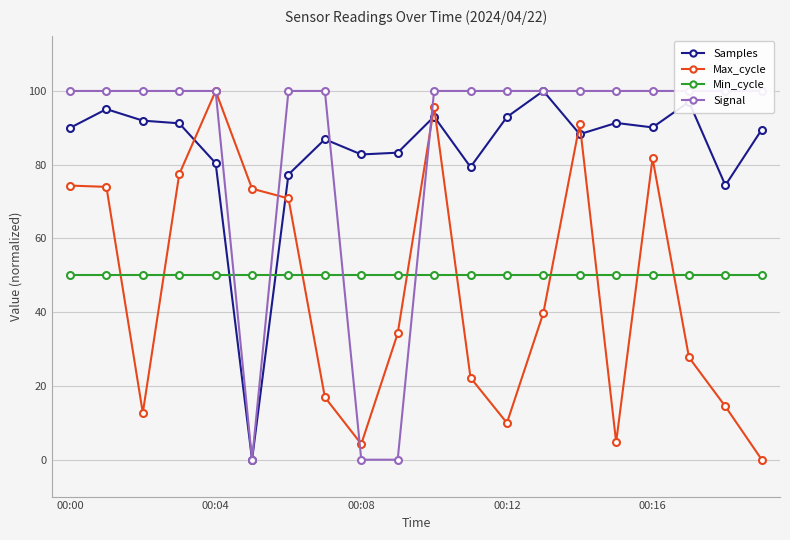

Where is Max_cycle nearest to the value 50?

13